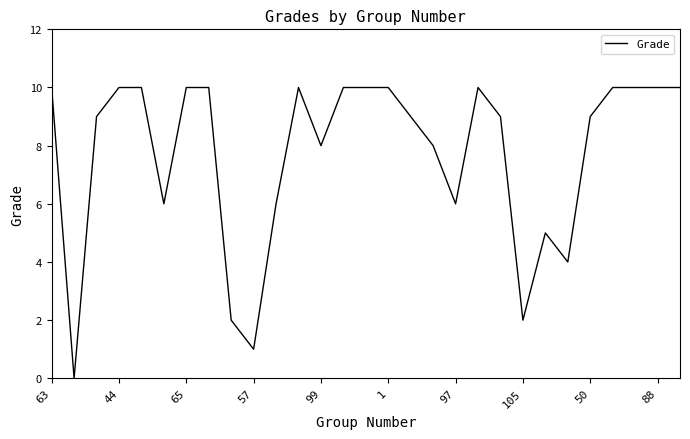

What is the difference between the maximum and minimum values?

10